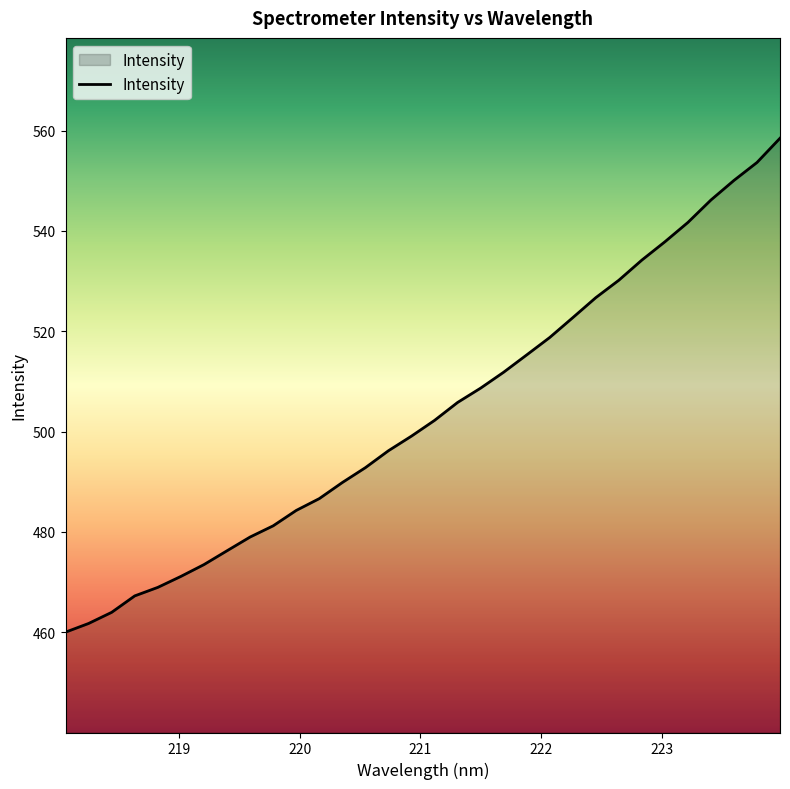

What is the smallest value displayed?

460.0